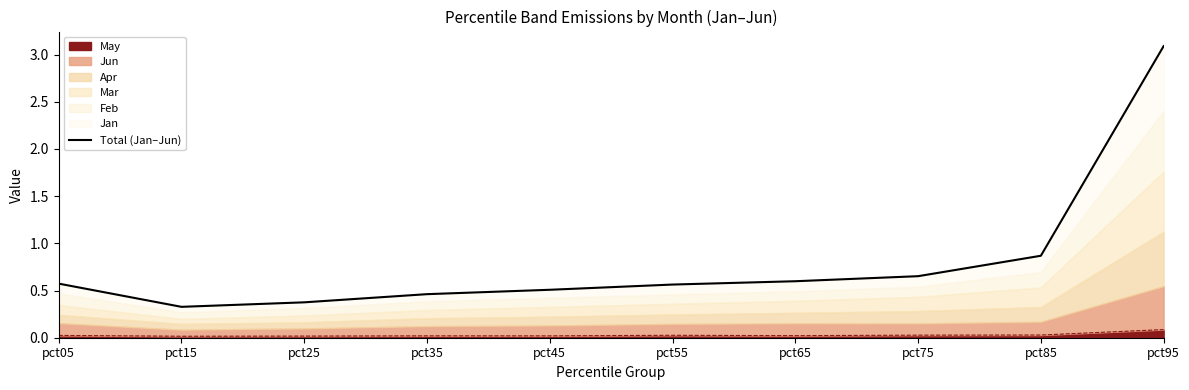

List the labels in order of value, smallest first.

pct15, pct25, pct35, pct45, pct55, pct05, pct65, pct75, pct85, pct95